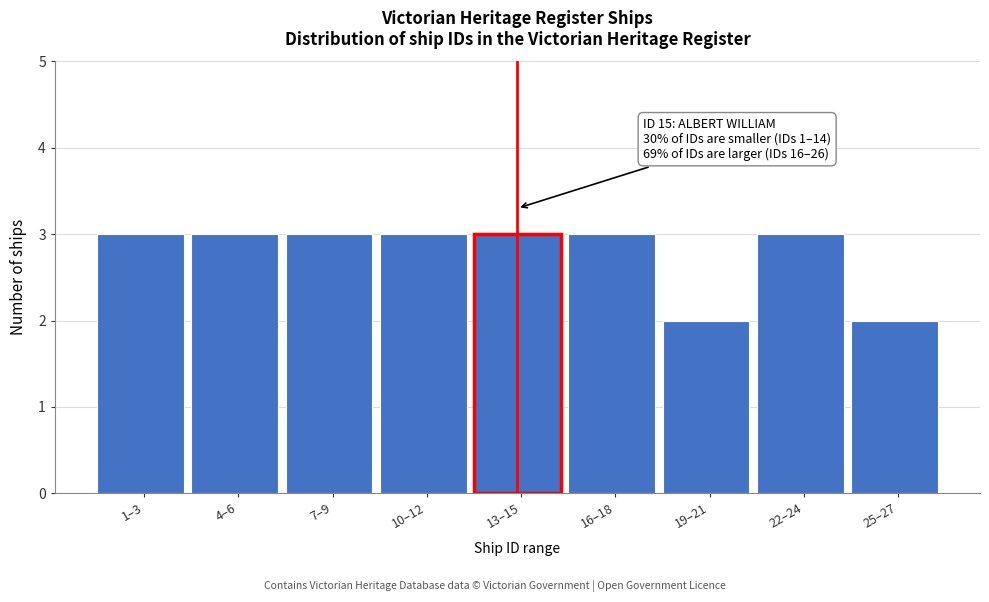

Reading left to right, what are all the values shown in this chart?

1–3=3	4–6=3	7–9=3	10–12=3	13–15=3	16–18=3	19–21=2	22–24=3	25–27=2